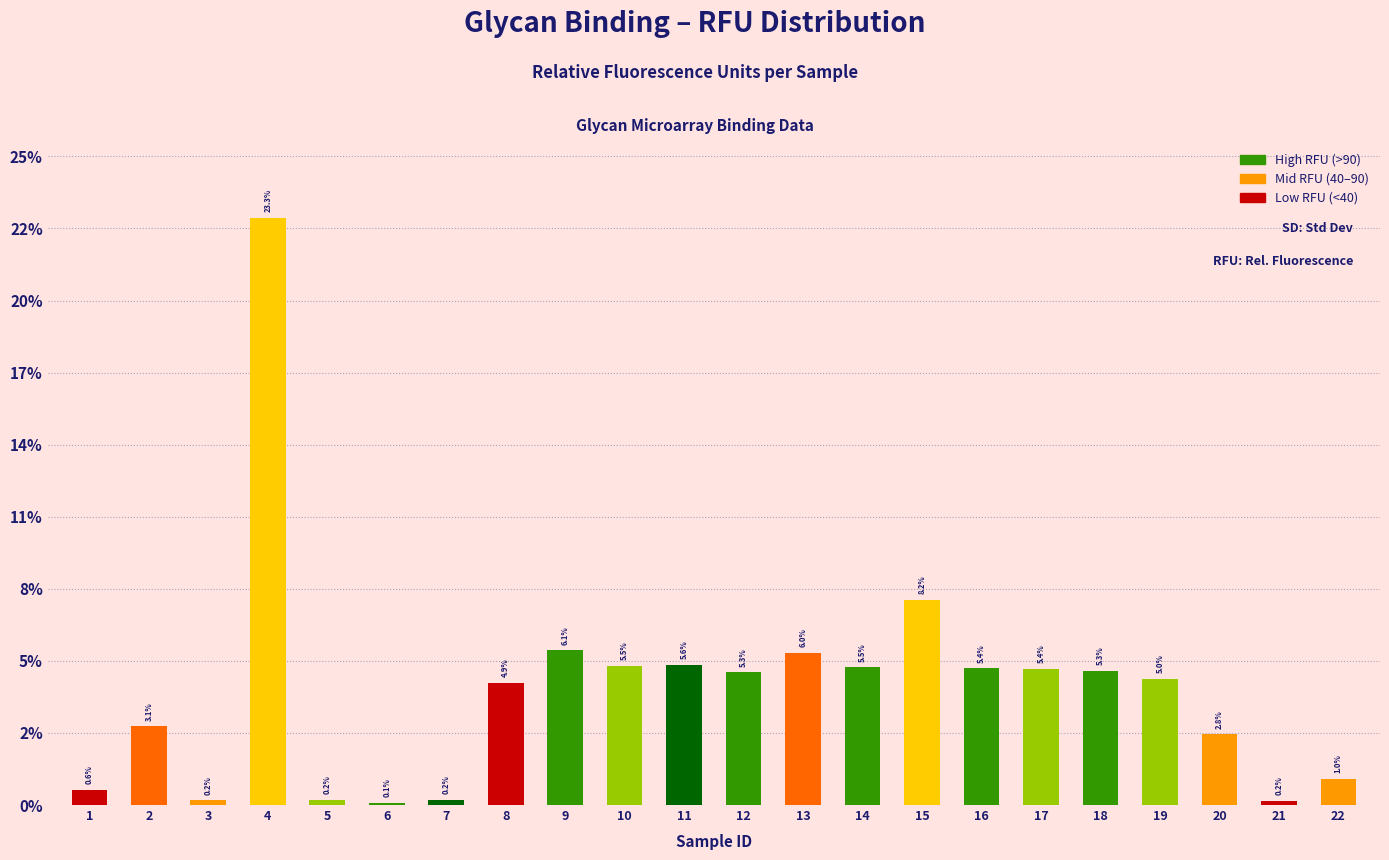

Are the bars horizontal?

No